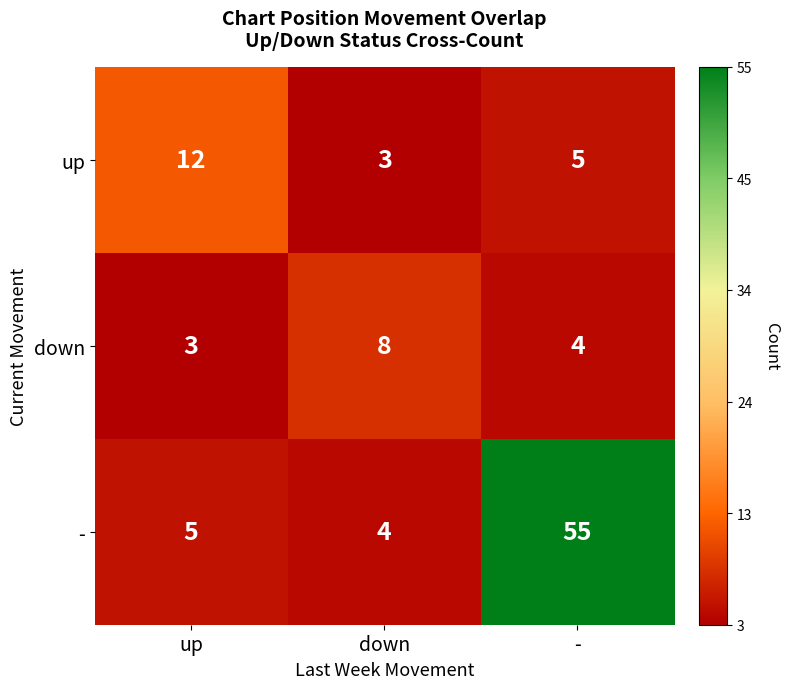

Reading left to right, transcribe all the data shown in this chart.

up: up=12	down=3	-=5
down: up=3	down=8	-=4
-: up=5	down=4	-=55